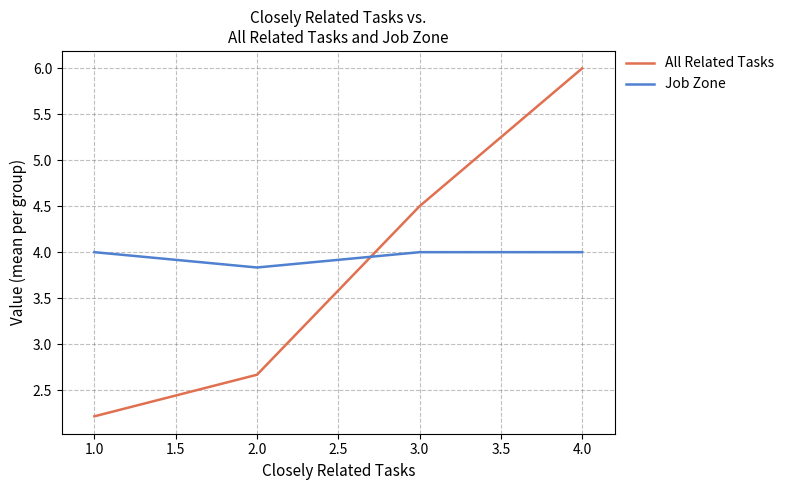

Rank the series by their maximum value, from lowest to highest.

Job Zone, All Related Tasks